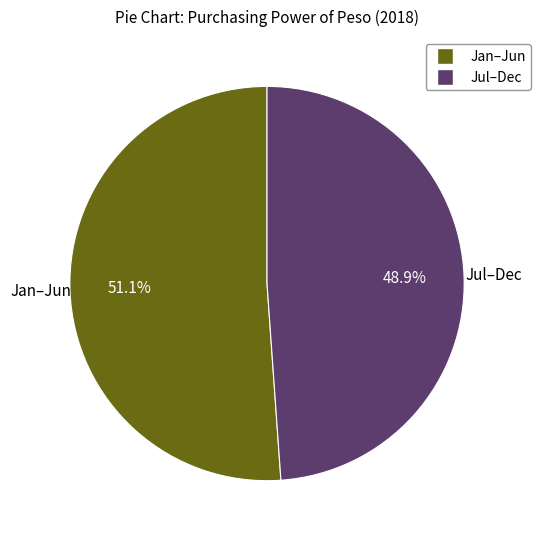

Is the sum of Jul–Dec and Jan–Jun greater than half?

Yes